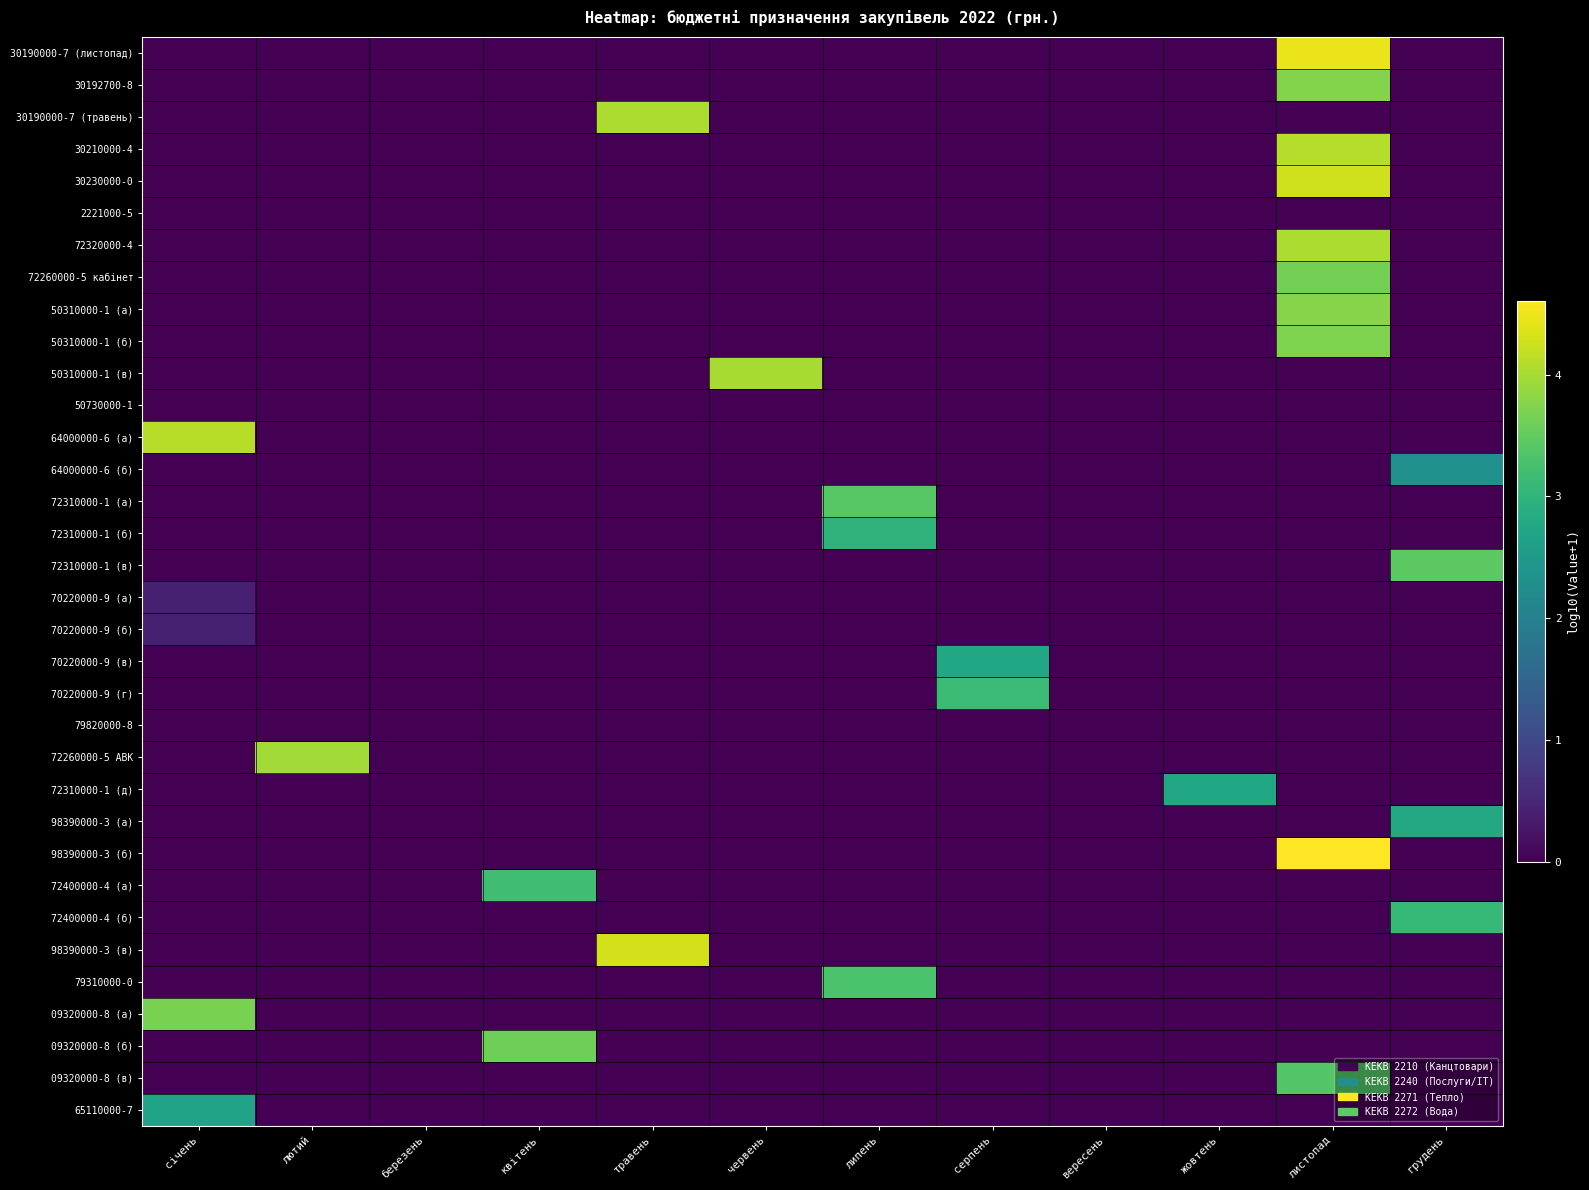

At which category does the chart reach its minimum across all series?

січень